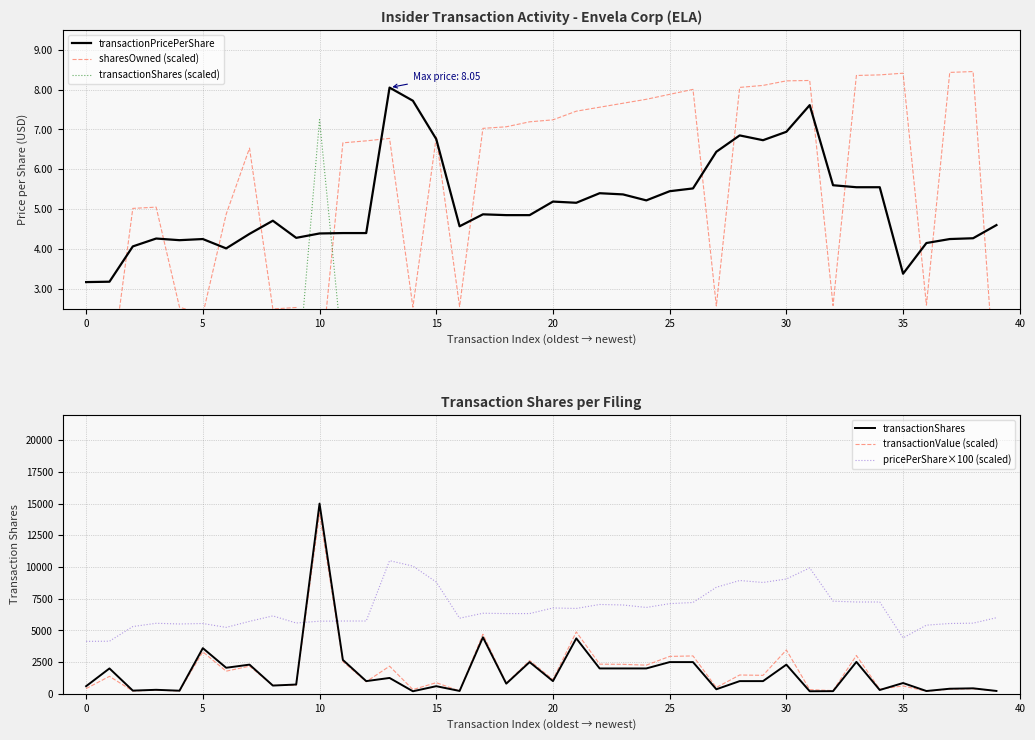

What is the minimum value for transactionShares?

200.0